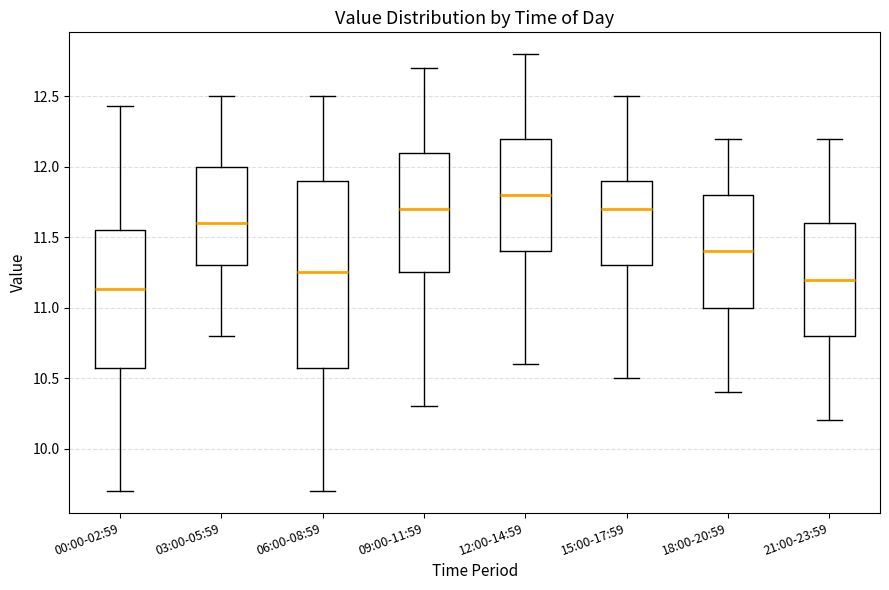

Which box is the tallest, from its lower edge to its upper edge?

06:00-08:59